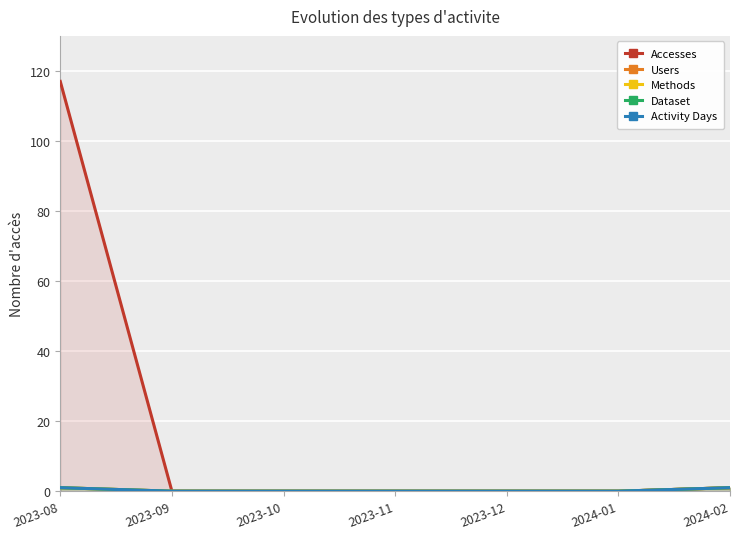

At 2023-08, list the series in order from smallest to largest.

Users, Methods, Dataset, Activity Days, Accesses